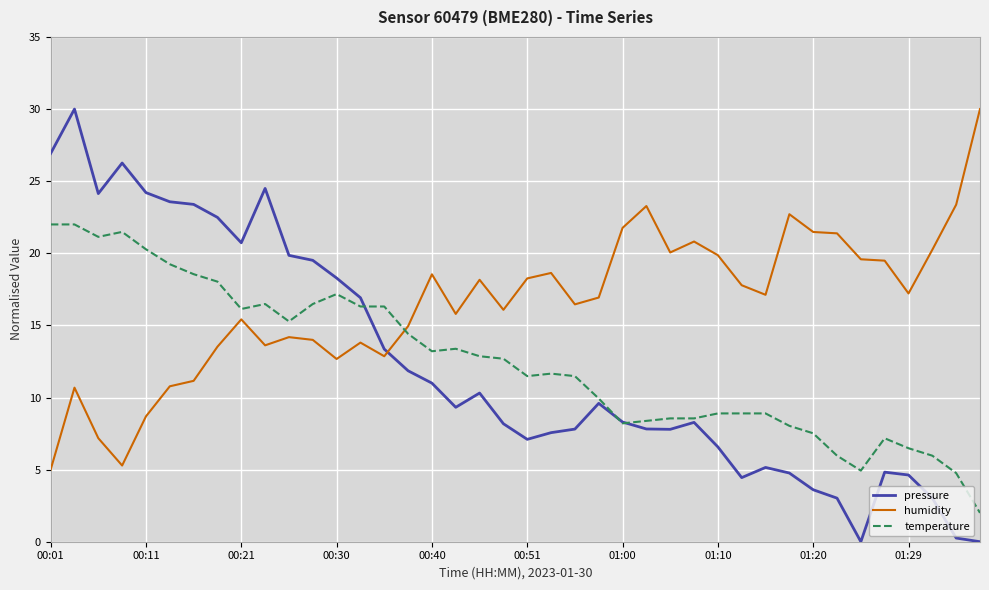

True or false: pressure has more than 0 interior local peaks.

True